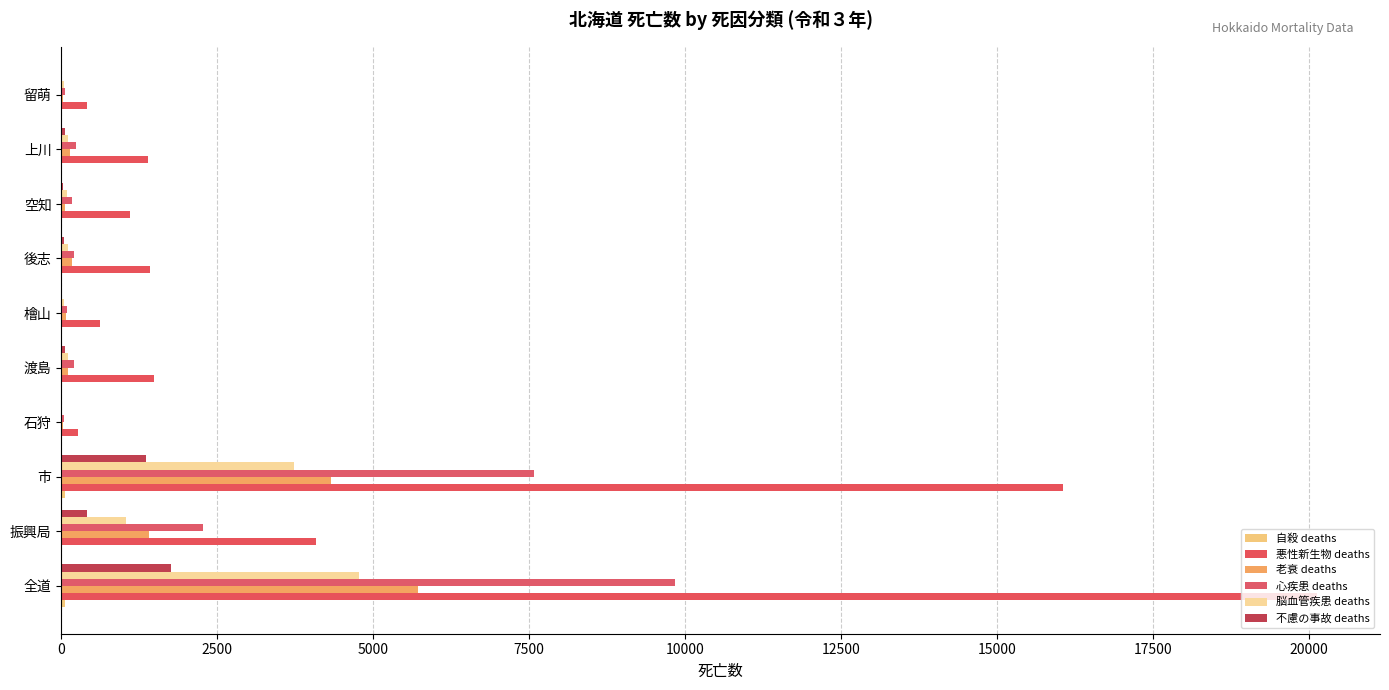

Count the number of categories in the chart.

10